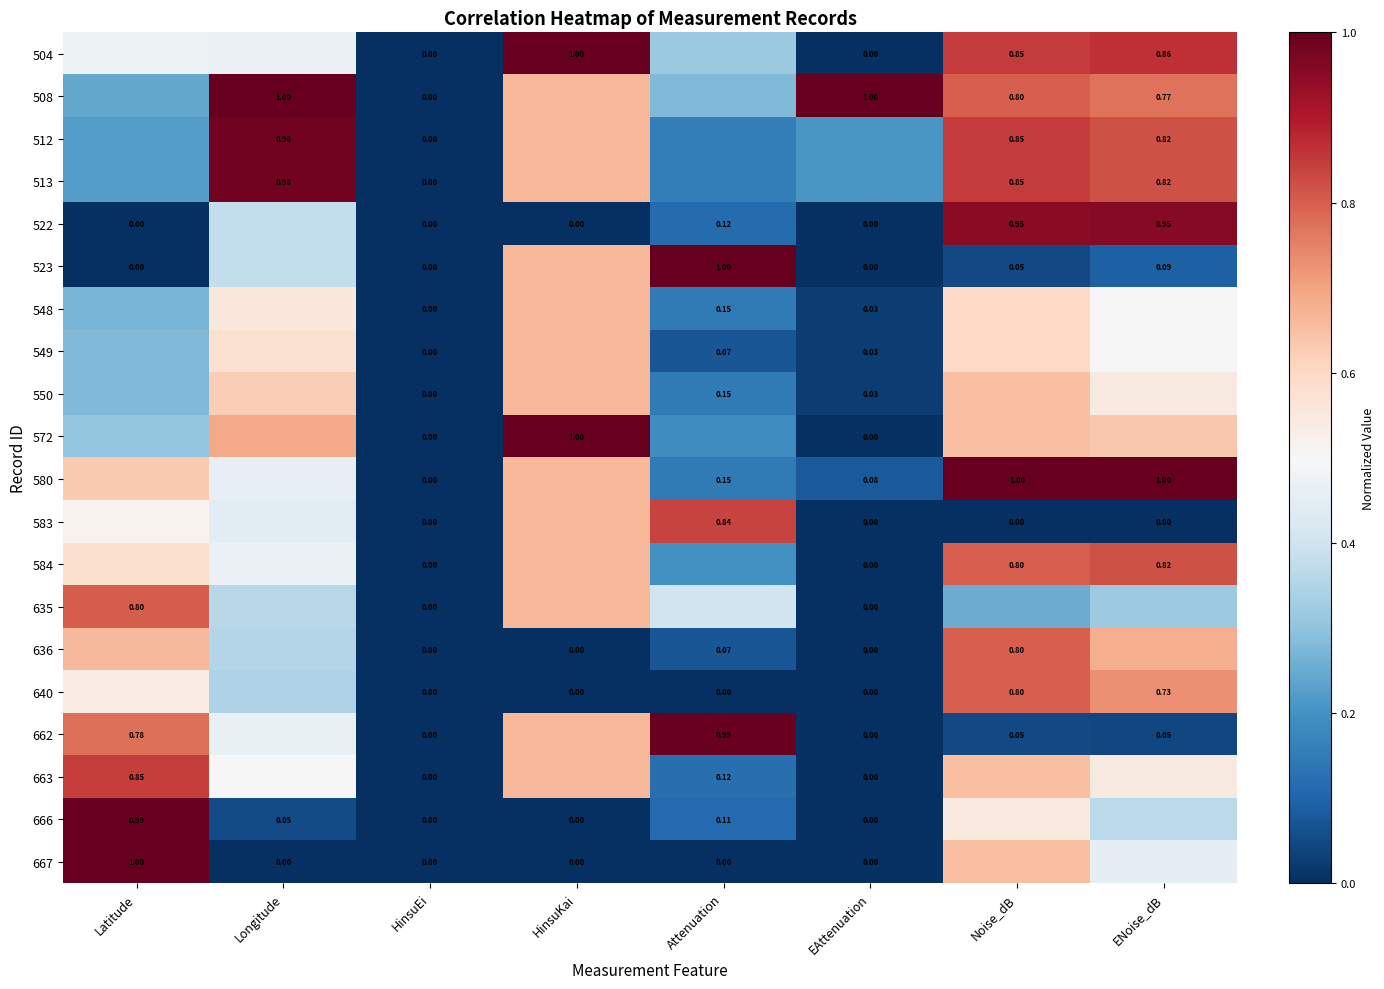

What is the maximum value shown in the chart?

1.0